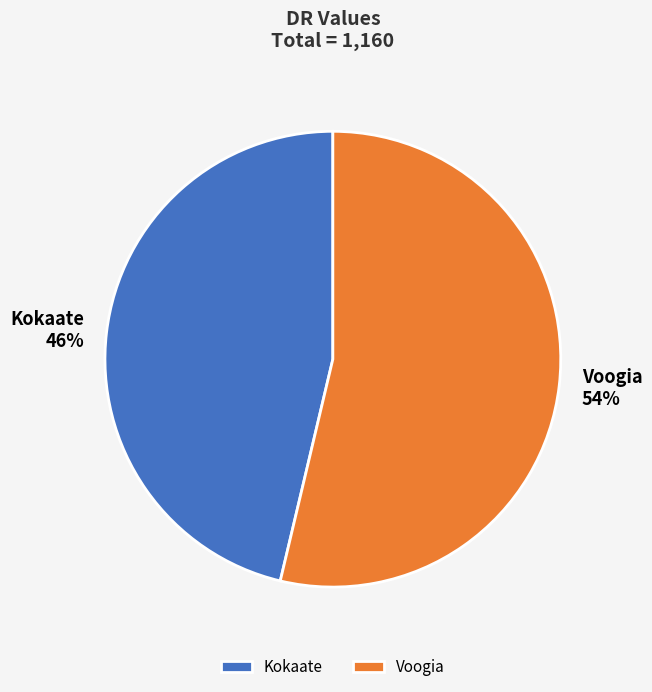

Which category has the smallest portion of the pie?

Kokaate